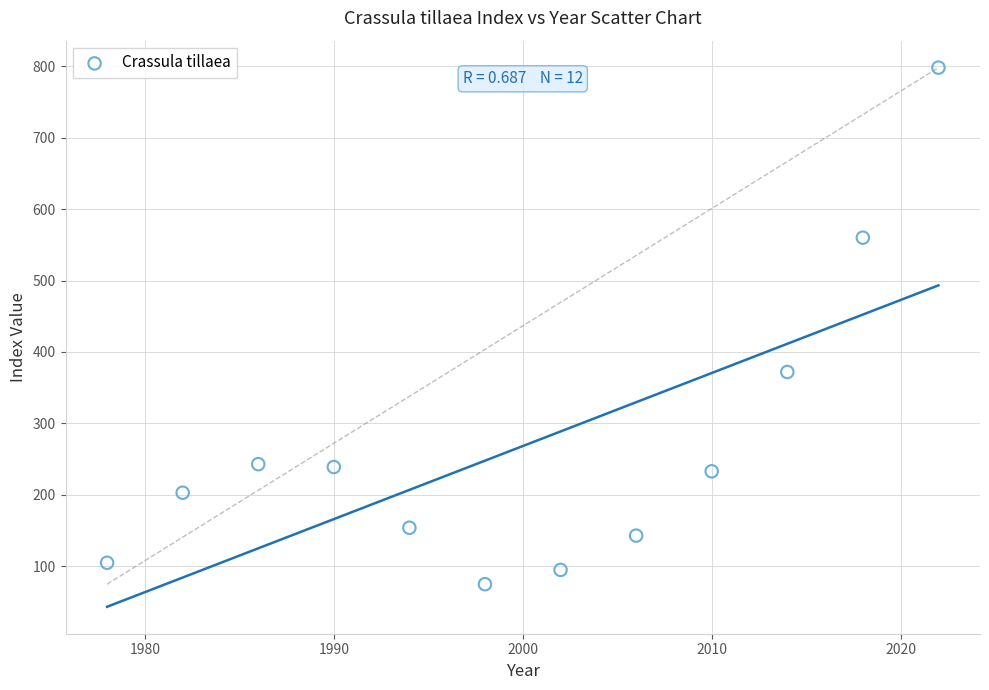

What Y value in the scatter plot is closest to 436?

372